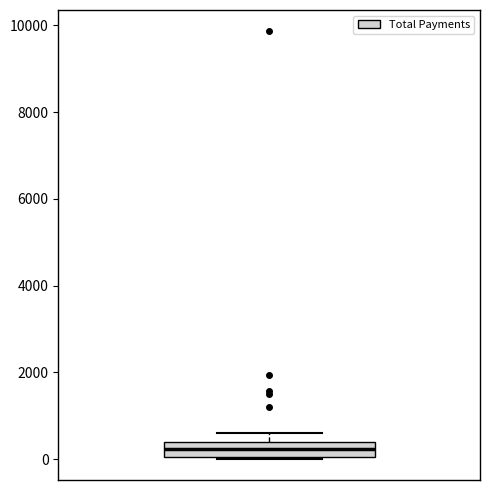

Read this box plot against the y-axis: the position of the median line, the range covered by the box, and the ends of both whiskers. The values are not printed on the chart, so give them approximately, as read against the axis.

median 200, box 0 to 400, whiskers 0 to 600